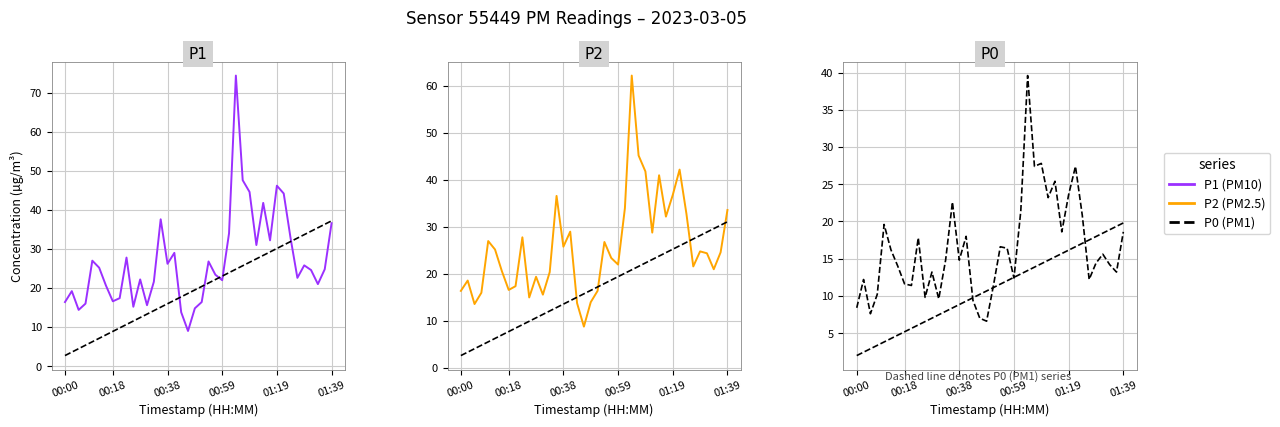

At which category is the sum across all series the highest?

25